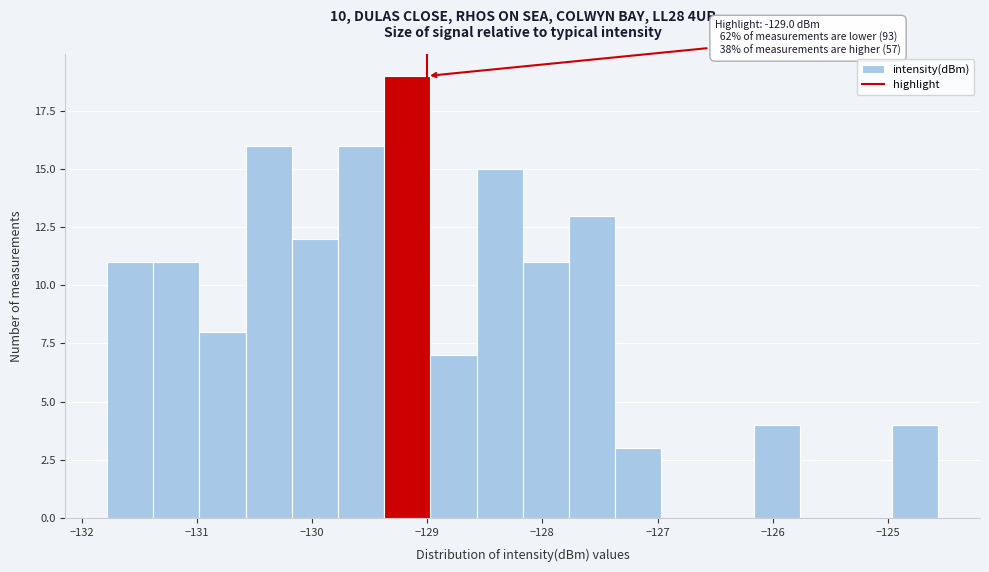

Which range on the x-axis has the tallest bar?

-129.4 to -129.0